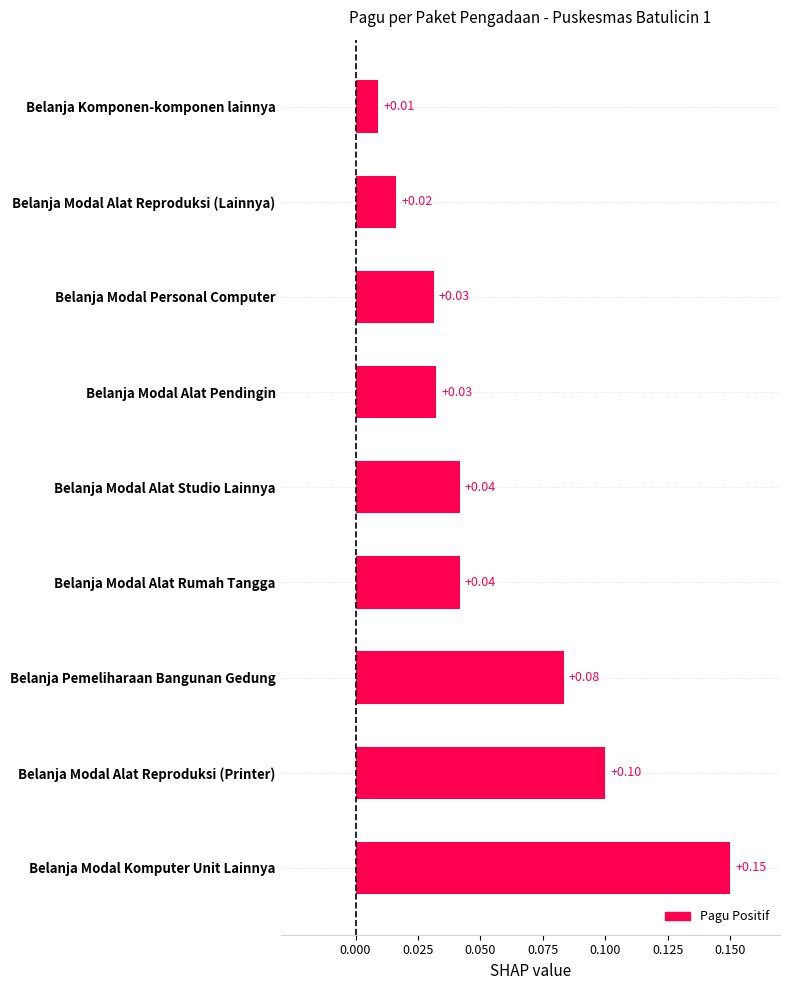

At which label is the value closest to 0?

Belanja Komponen-komponen lainnya